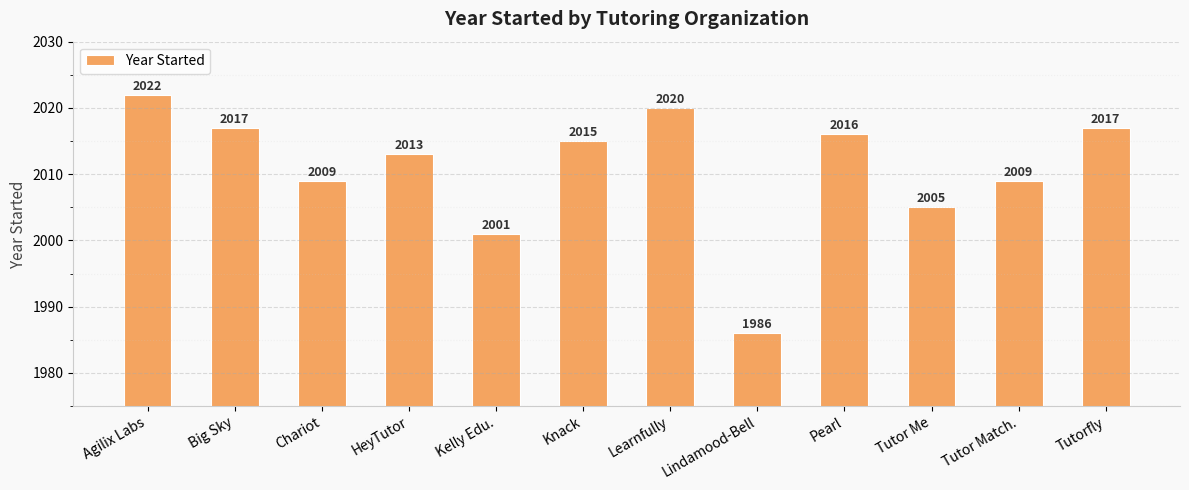

Read the value at Agilix Labs.

2022